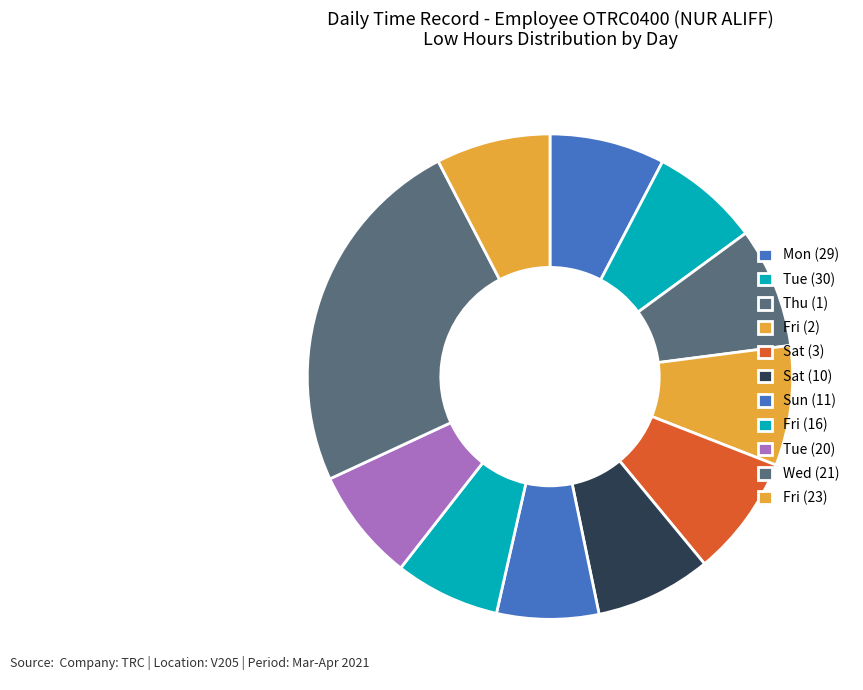

Count the number of slices in the pie.

11